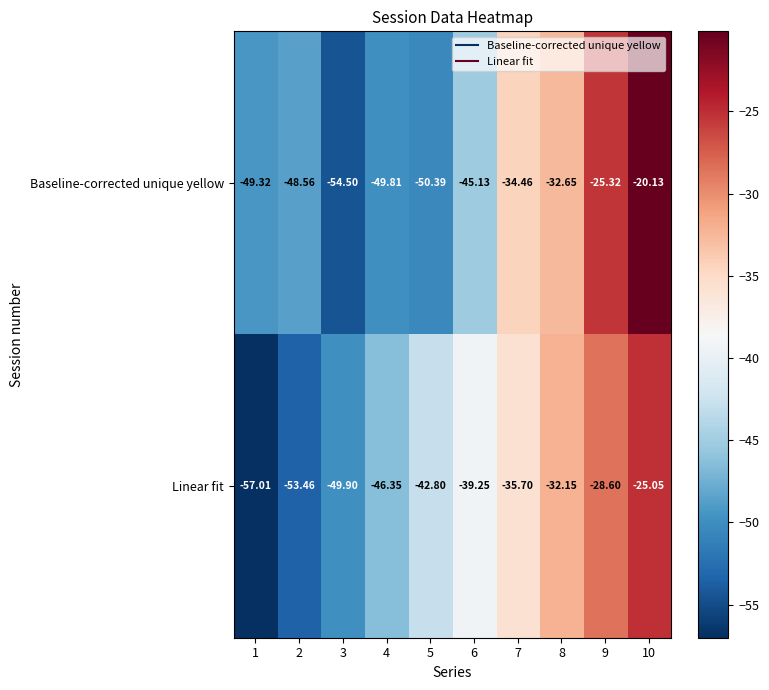

Rank the series at 6 from highest to lowest value.

Linear fit, Baseline-corrected unique yellow